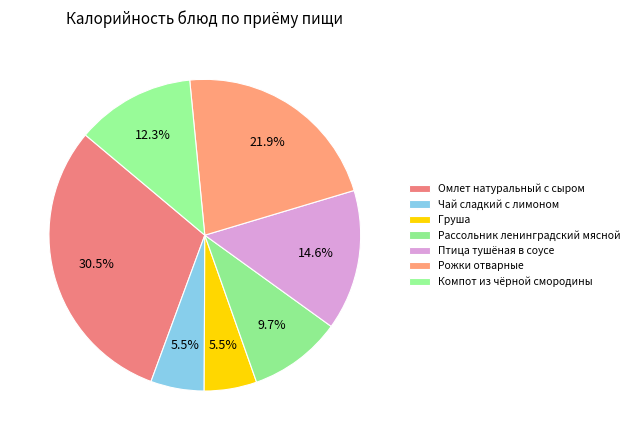

Between Груша and Чай сладкий с лимоном, which is larger?

Чай сладкий с лимоном